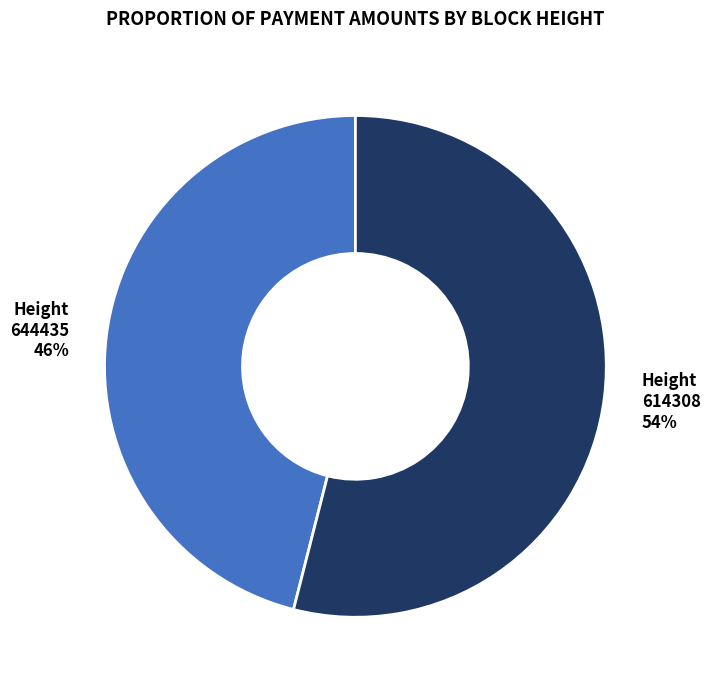

Do 614308 and 644435 together represent more than half of the pie?

Yes